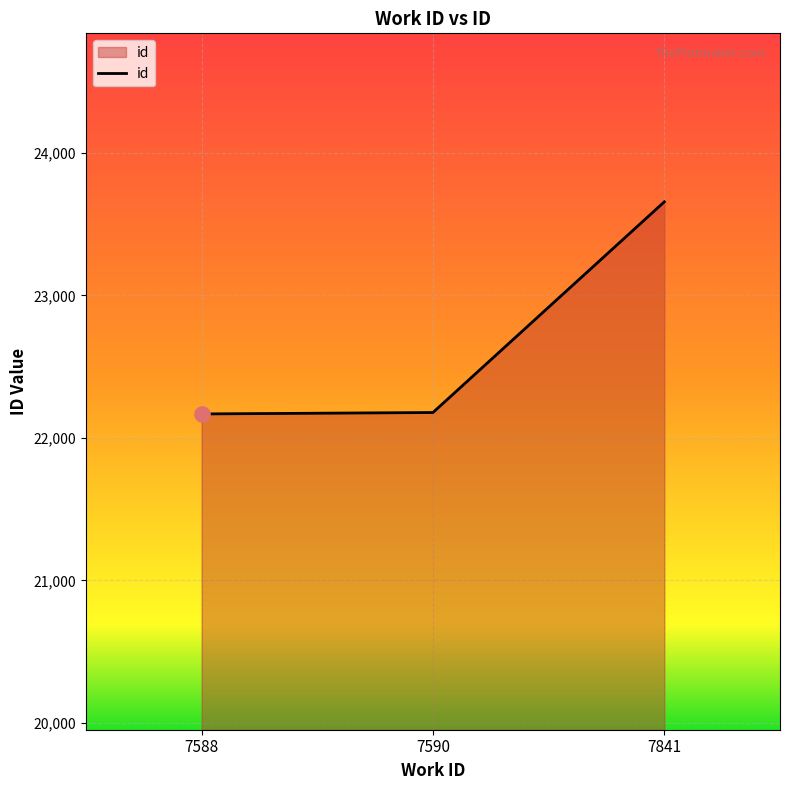

What is the ratio of the value at 7841 to the value at 7588?

1.1